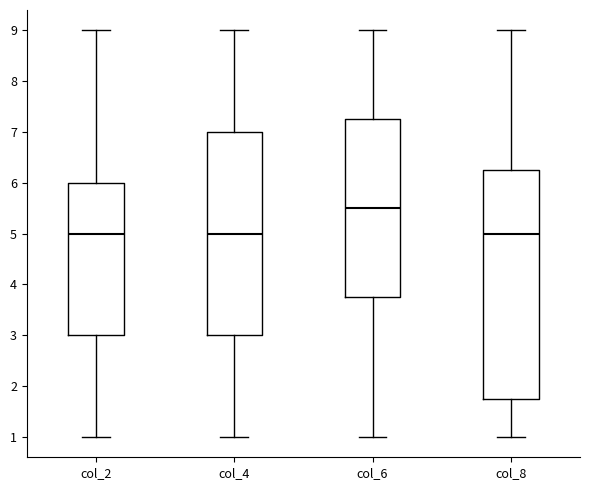

Reading left to right, transcribe this box plot: for each box, give where its median line is, the range the box spans, and where its two whiskers end, as read against the y-axis. The values are not printed on the chart, so give them approximately, as read against the axis.

col_2: median 5.0, box 3.0 to 6.0, whiskers 1.0 to 9.0
col_4: median 5.0, box 3.0 to 7.0, whiskers 1.0 to 9.0
col_6: median 5.5, box 3.8 to 7.3, whiskers 1.0 to 9.0
col_8: median 5.0, box 1.8 to 6.3, whiskers 1.0 to 9.0